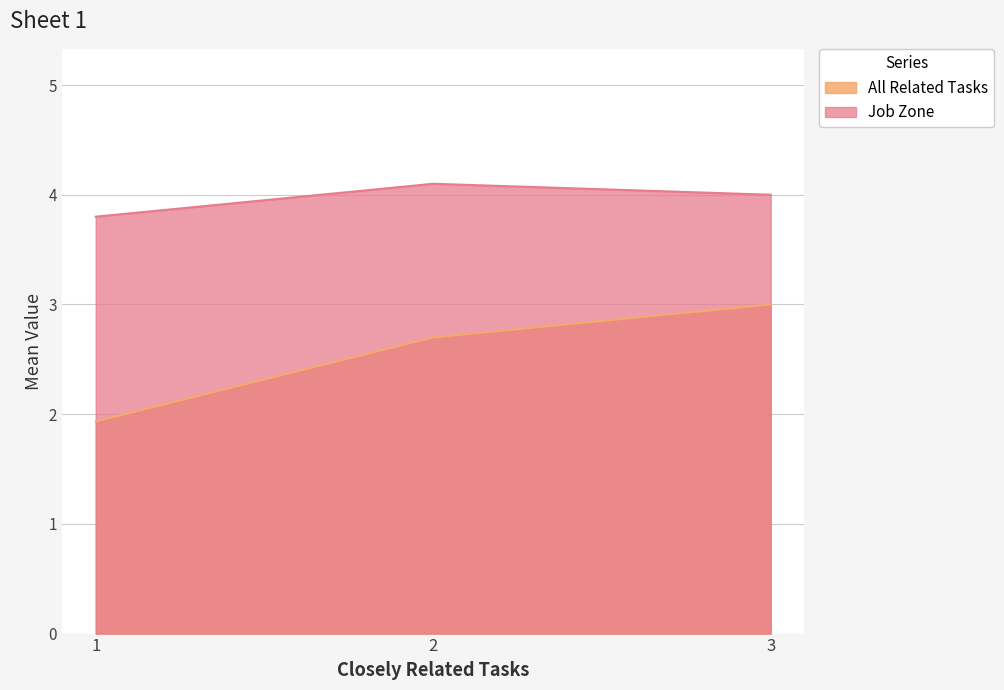

The value at 3 is 1.7. True or false?

False